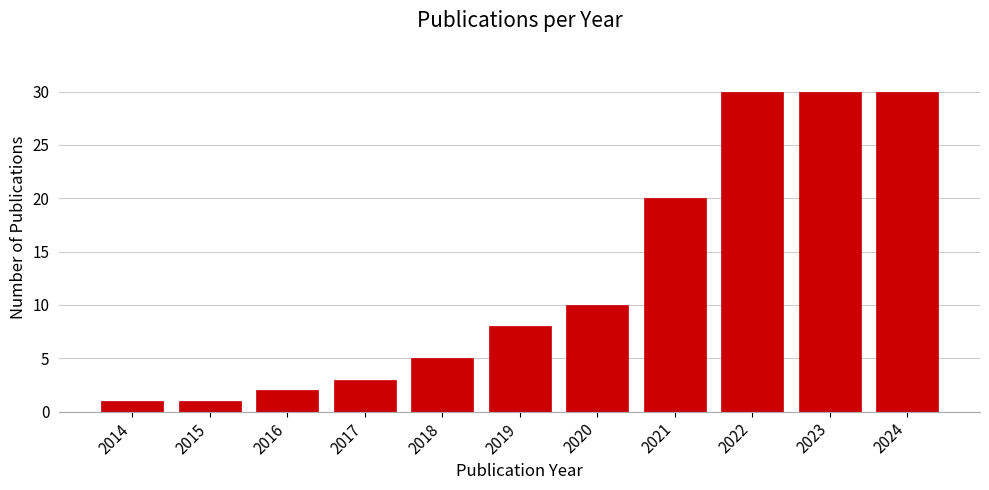

Reading left to right, list all the values displayed in this chart.

1	1	2	3	5	8	10	20	30	30	30